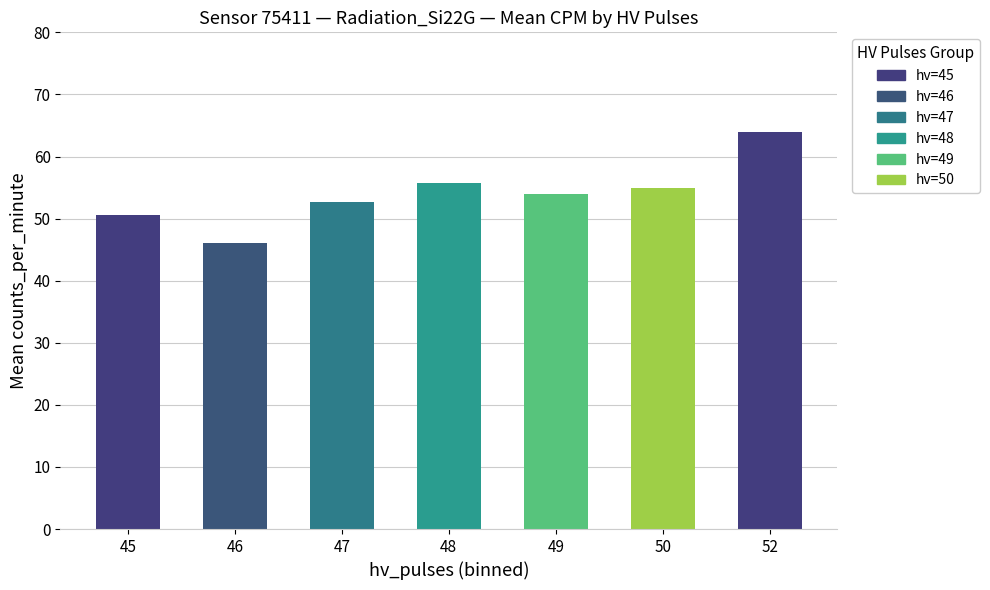

Which label corresponds to the largest value in the chart?

52